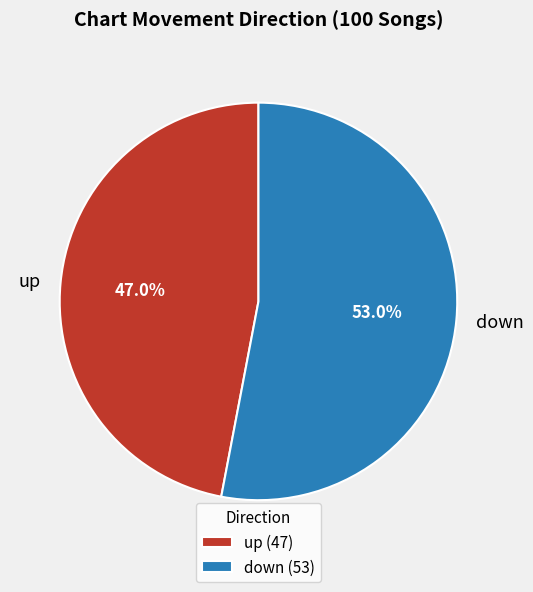

The up slice represents 47% of the pie. True or false?

True